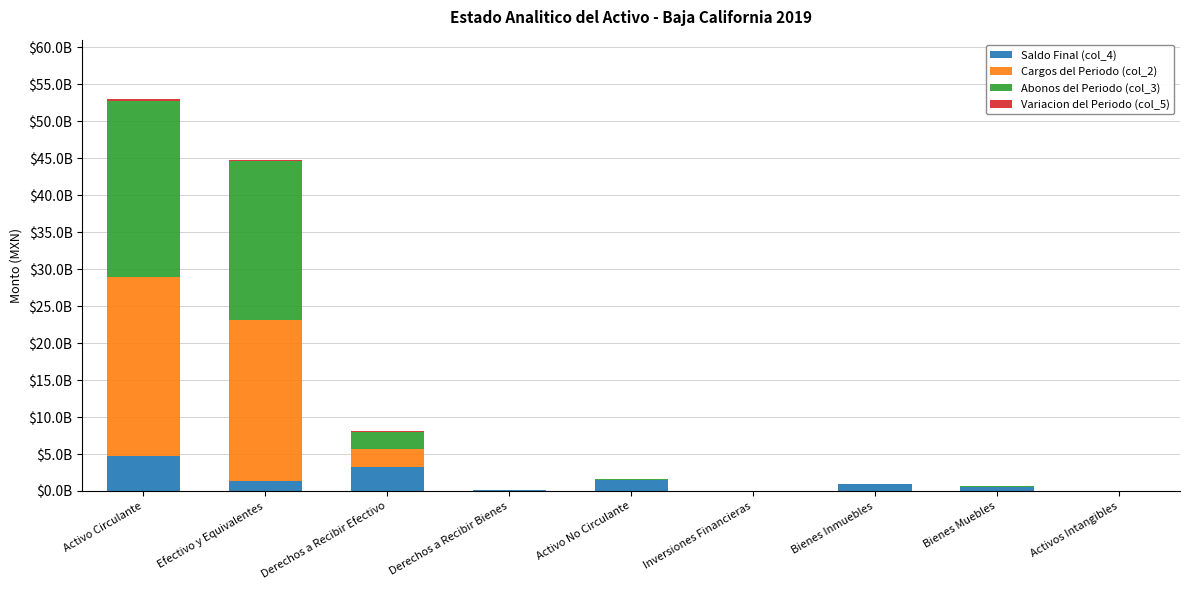

Does the chart contain stacked bars?

Yes